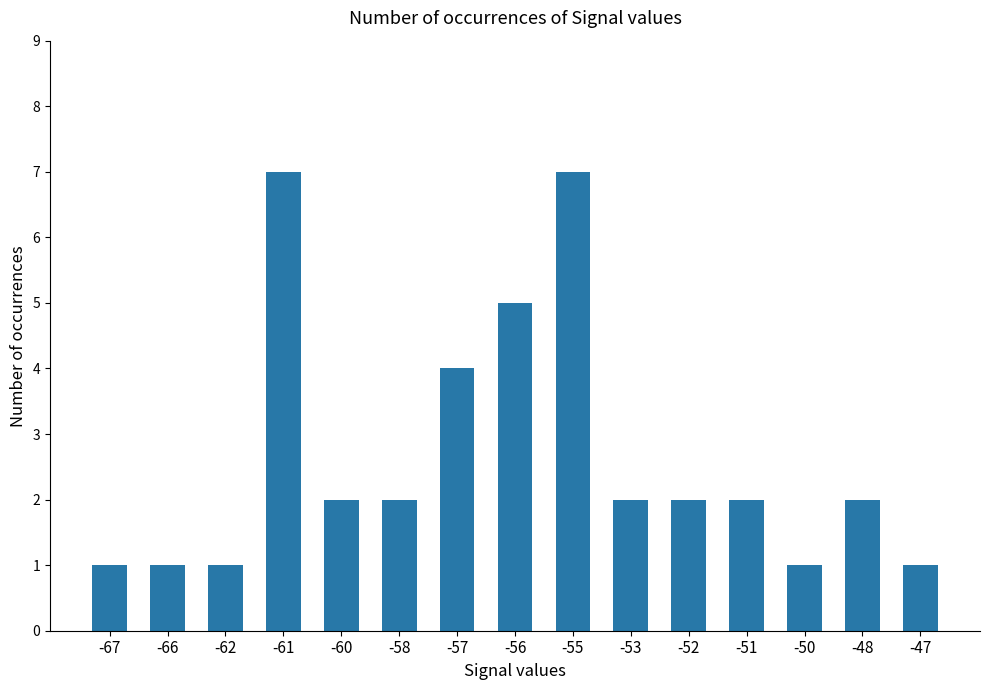

What value does the data have at -56?

5